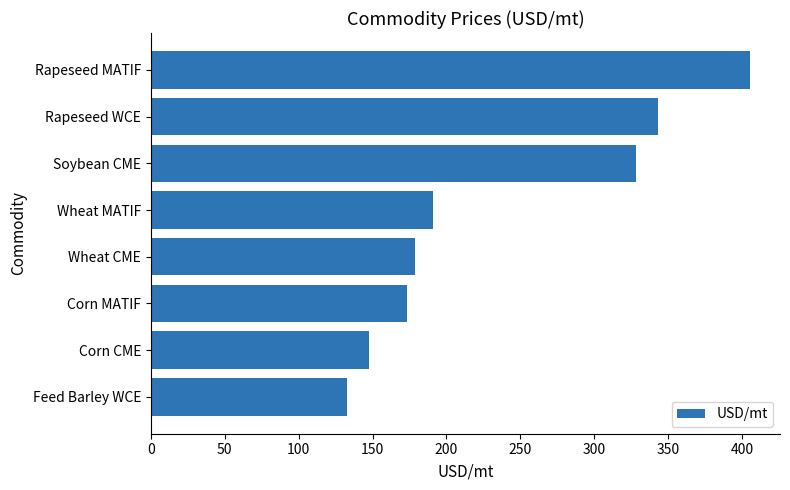

List the labels in order of value, smallest first.

Feed Barley WCE, Corn CME, Corn MATIF, Wheat CME, Wheat MATIF, Soybean CME, Rapeseed WCE, Rapeseed MATIF